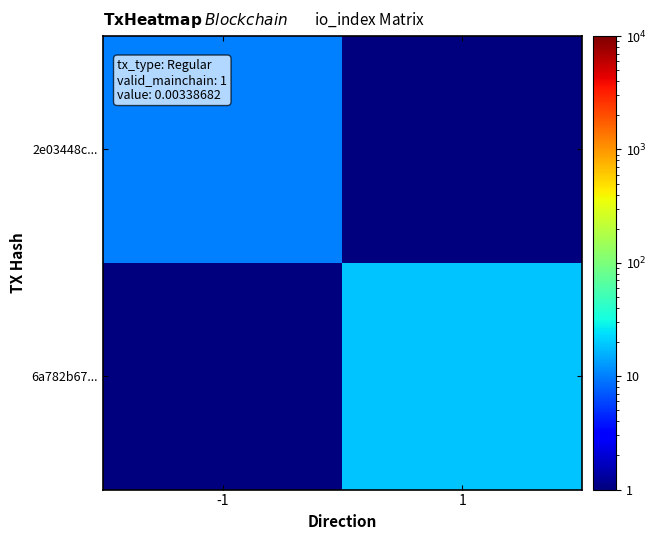

List the series in order of their overall mean, lowest first.

2e03448c..., 6a782b67...